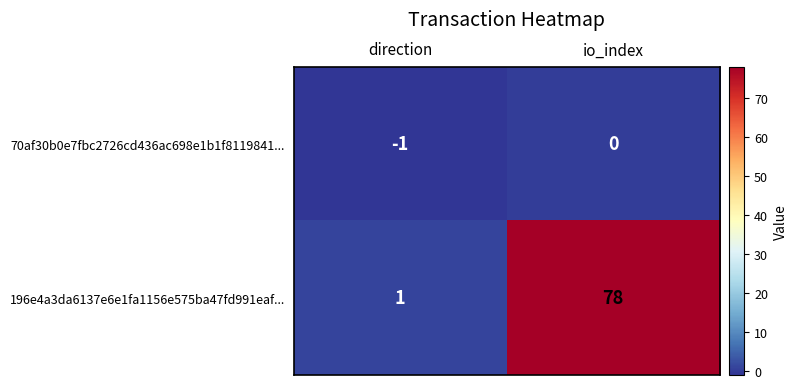

What is the difference between the 196e4a3da6137e6e1fa1156e575ba47fd991eaf... values at direction and io_index?

77